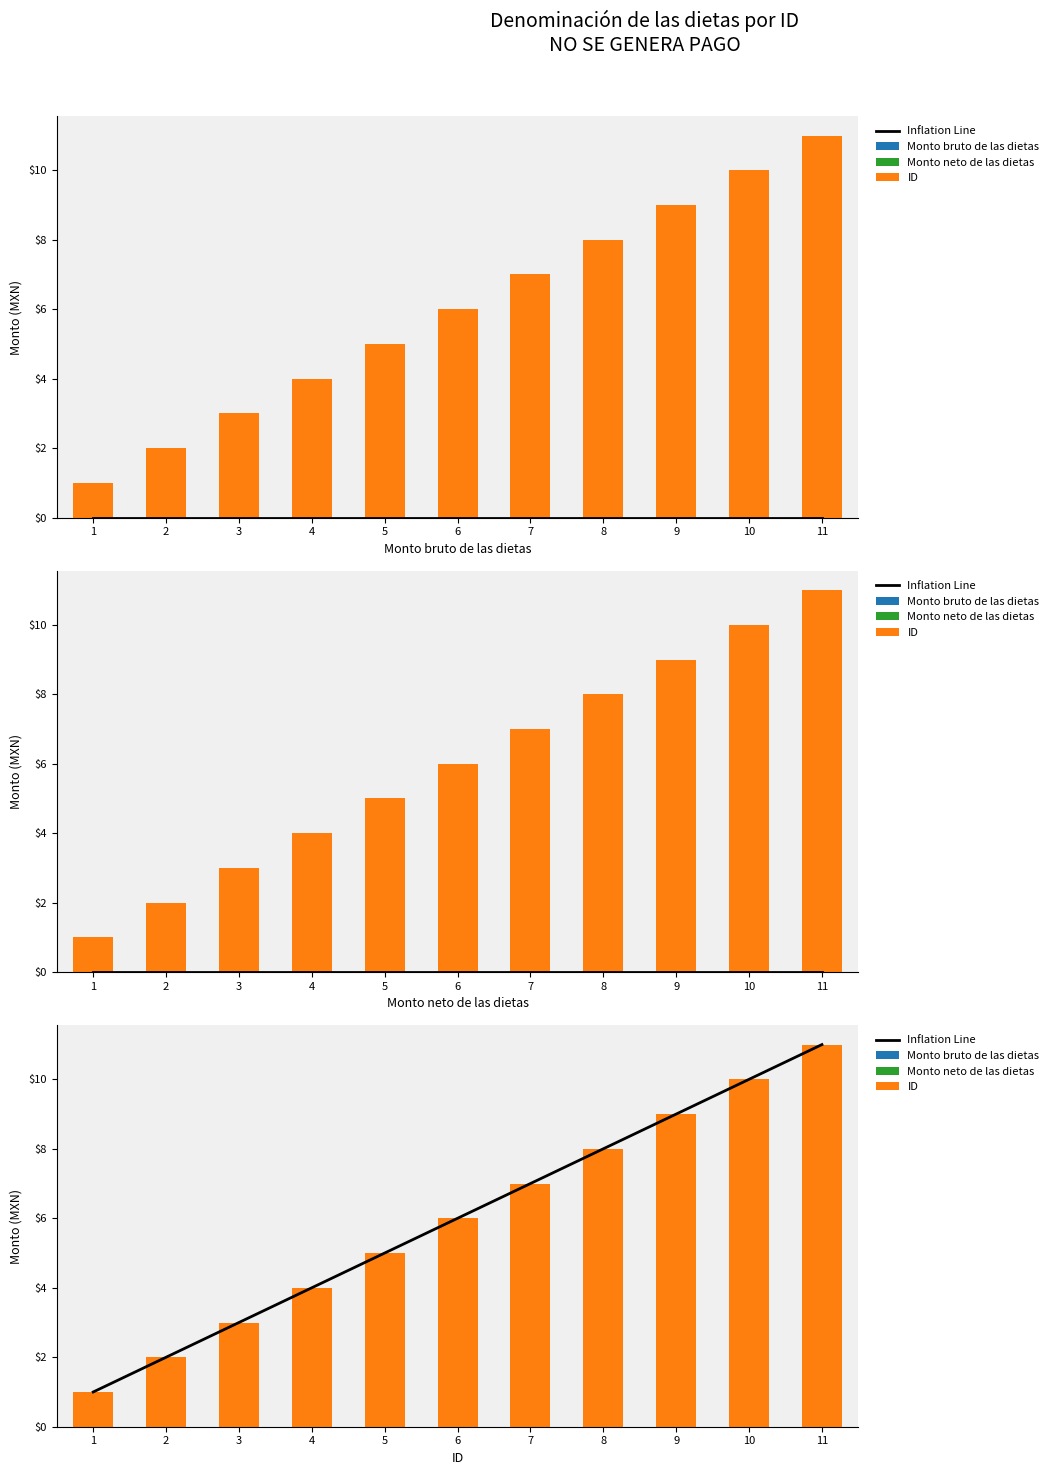

Rank the series by their maximum value, from lowest to highest.

Monto bruto de las dietas, Monto neto de las dietas, Inflation Line, ID